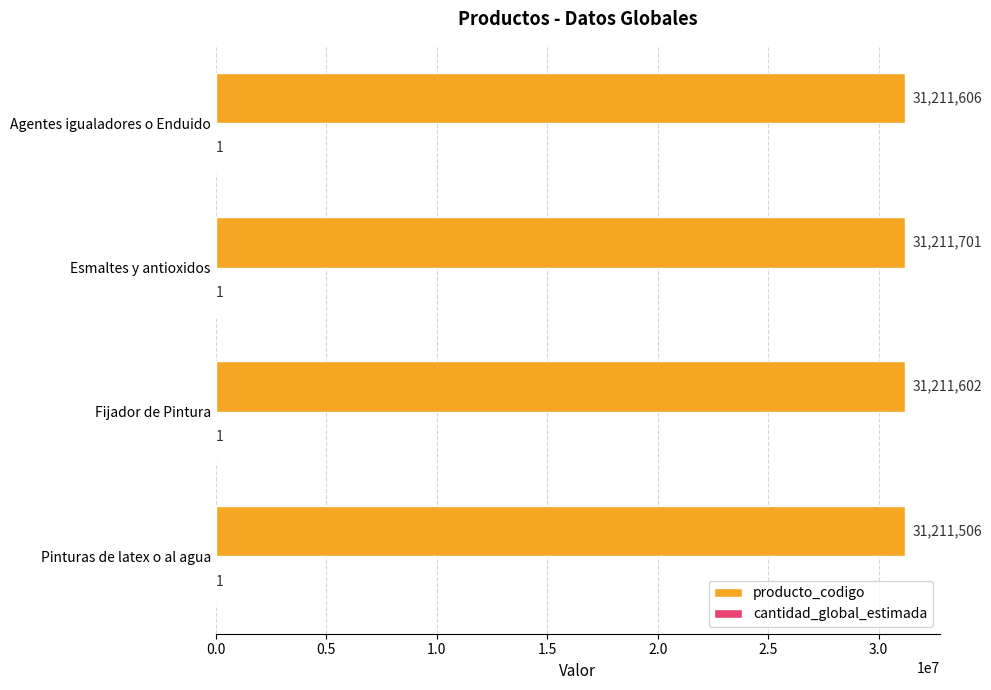

At which category is the sum across all series the highest?

Esmaltes y antioxidos